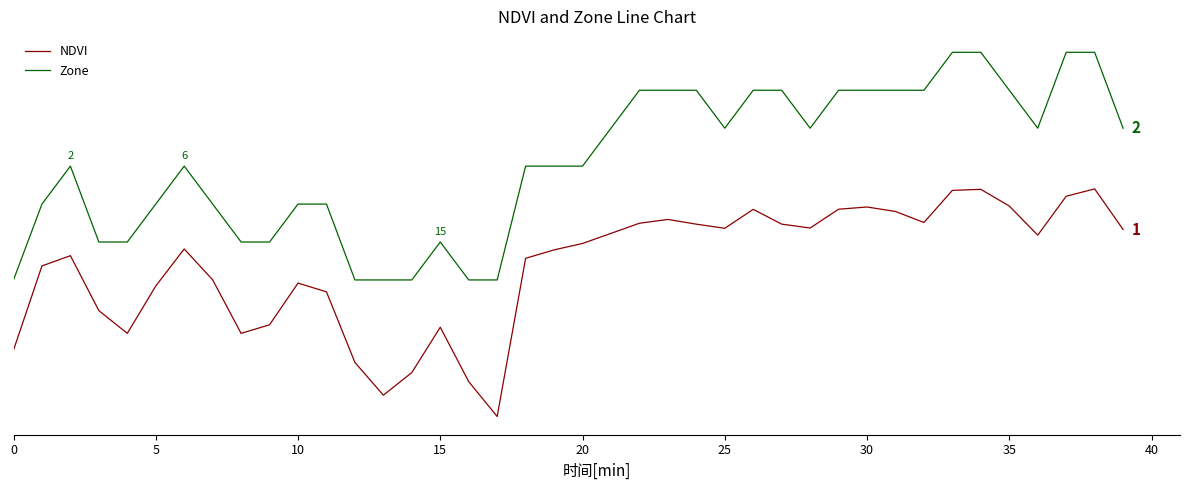

Does the chart have visible grid lines?

No